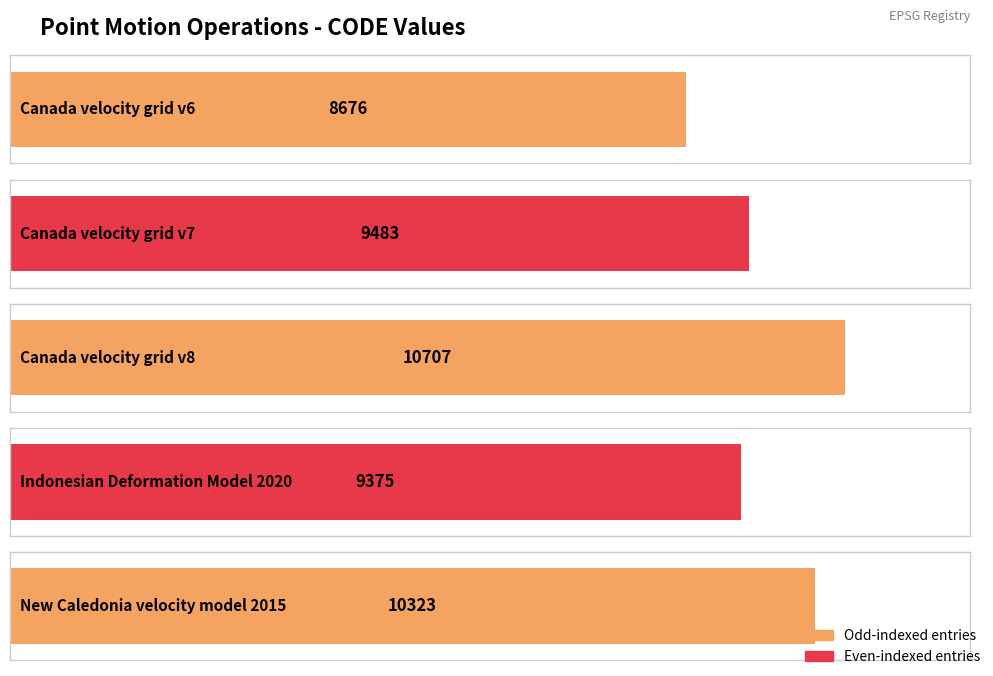

What is the sum of all values?

48564